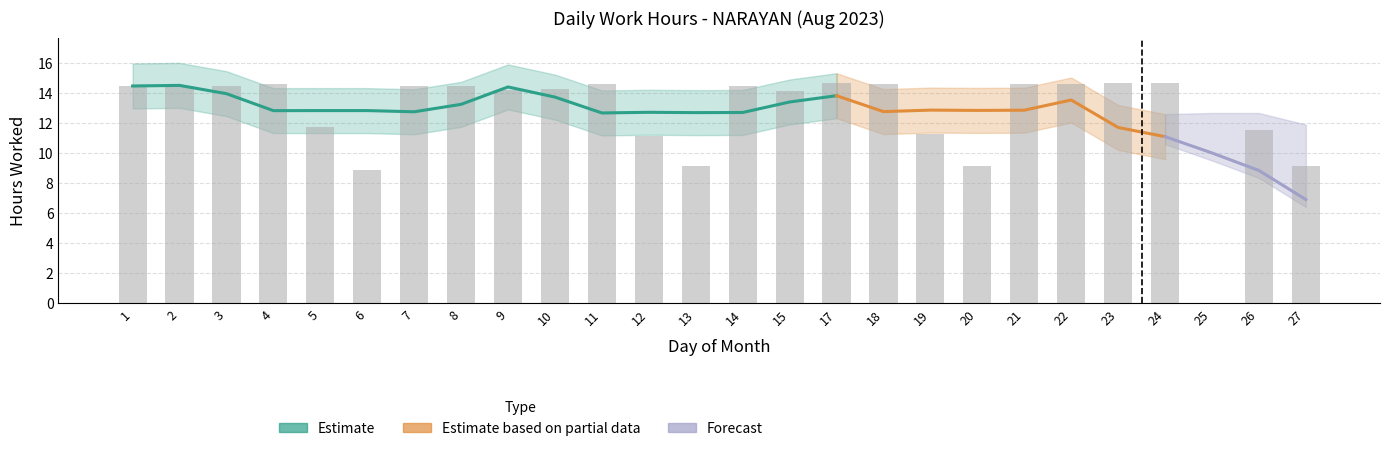

What is the ratio of the value at 15 to the value at 8?

1.0